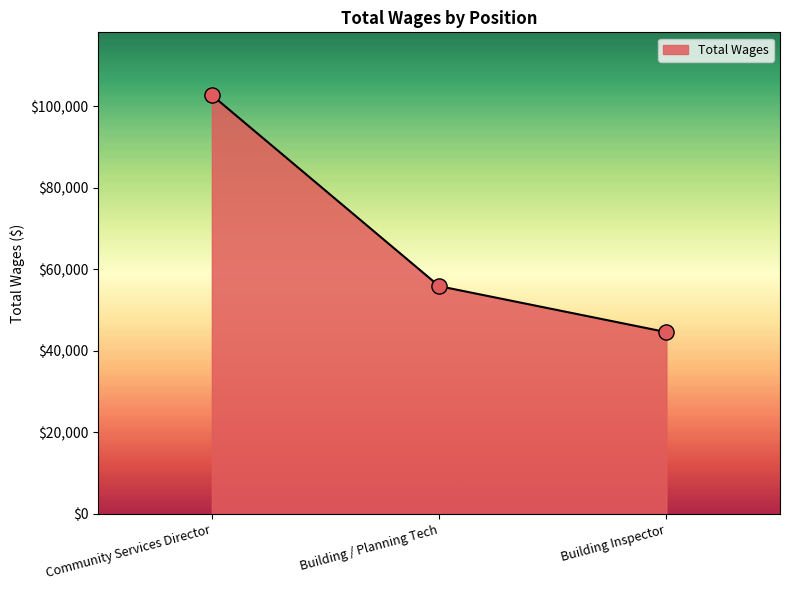

Which has a higher value, Building / Planning Tech or Community Services Director?

Community Services Director